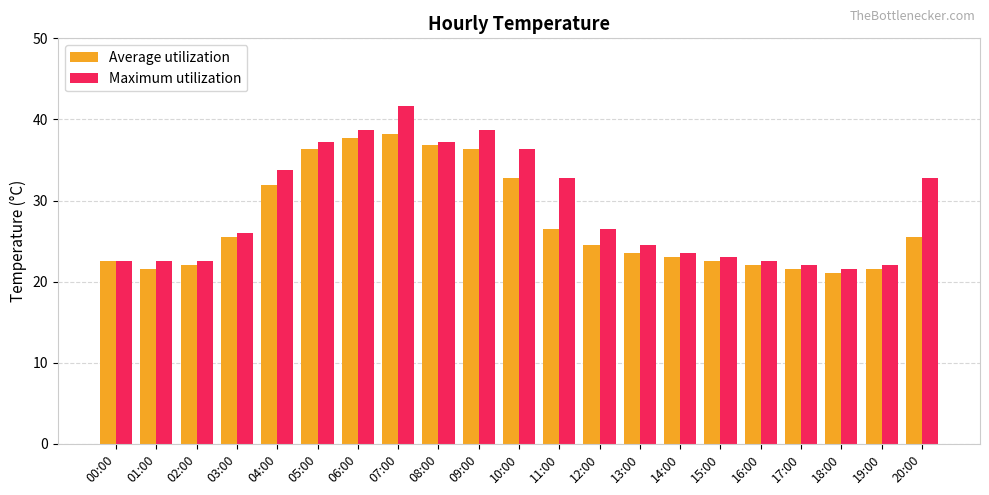

At 20:00, list the series in order from smallest to largest.

Average utilization, Maximum utilization